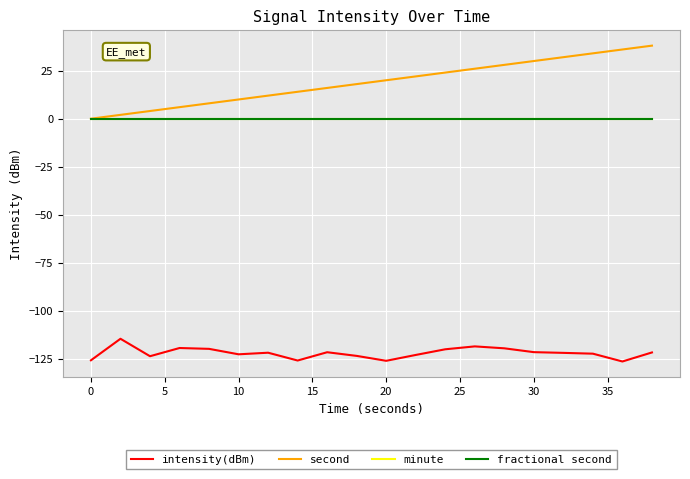

Which series has the widest spread of values?

second